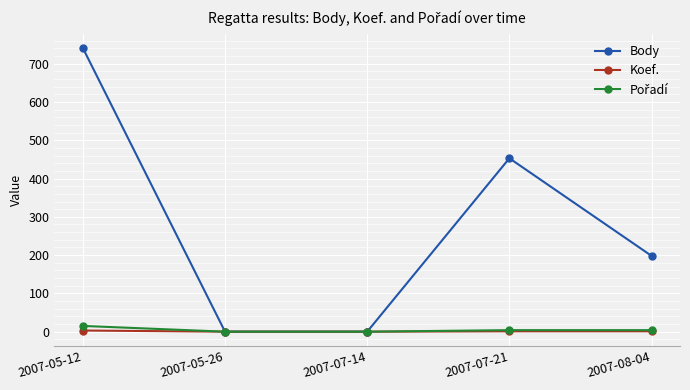

What is the label of the 3rd point from the left?

2007-07-14